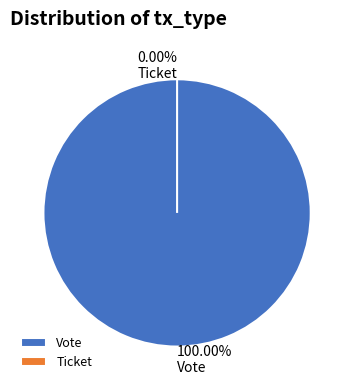

To the nearest percent, what is the difference between the largest and smallest slice percentages?

100%